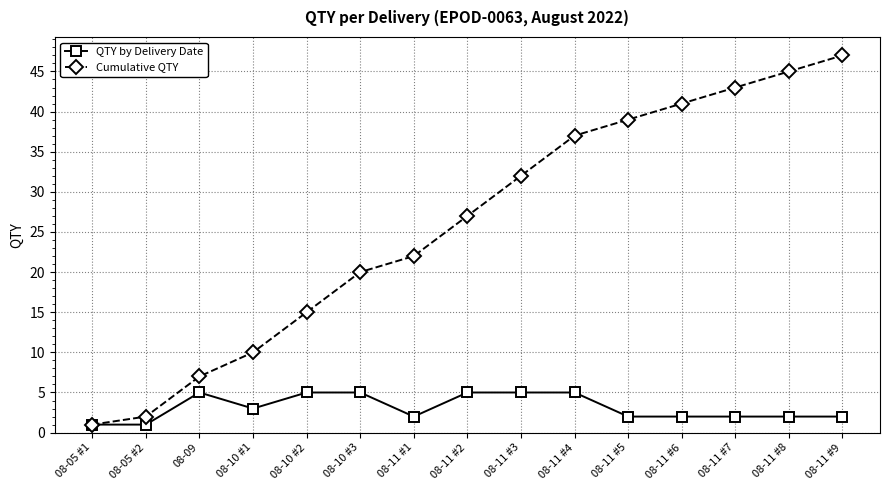

What is the approximate value of QTY by Delivery Date at 08-10 #1?

3